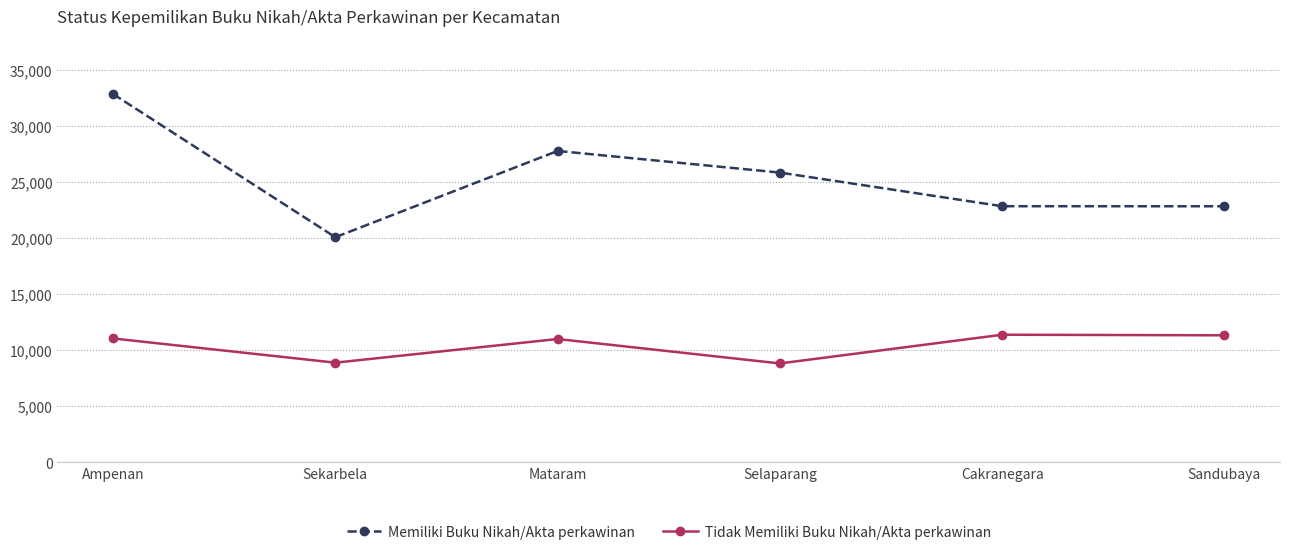

What is the label of the 1st point from the right?

Sandubaya